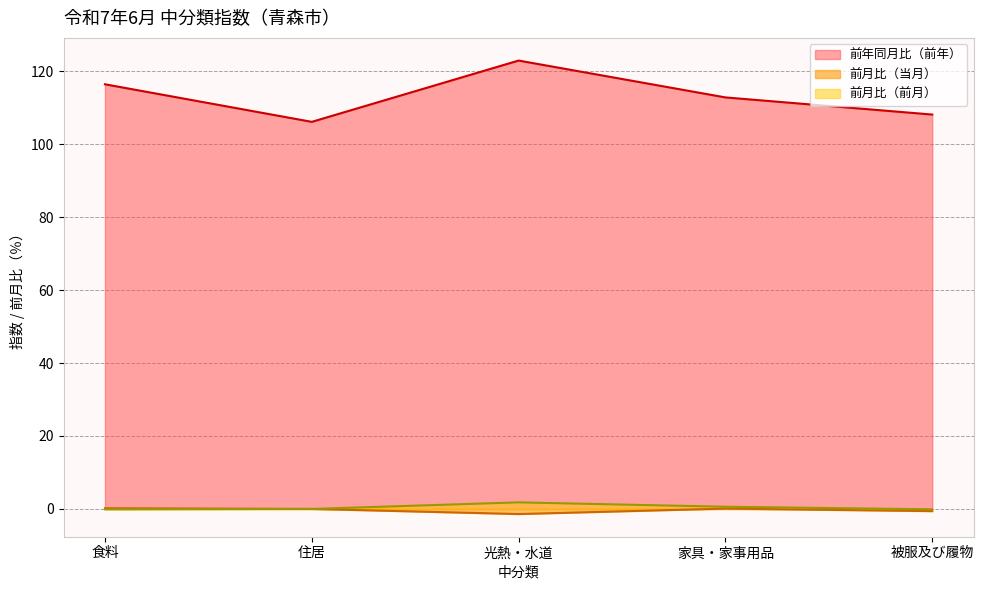

Rank the series by their maximum value, from highest to lowest.

前年同月比（前年）, 前月比（前月）, 前月比（当月）